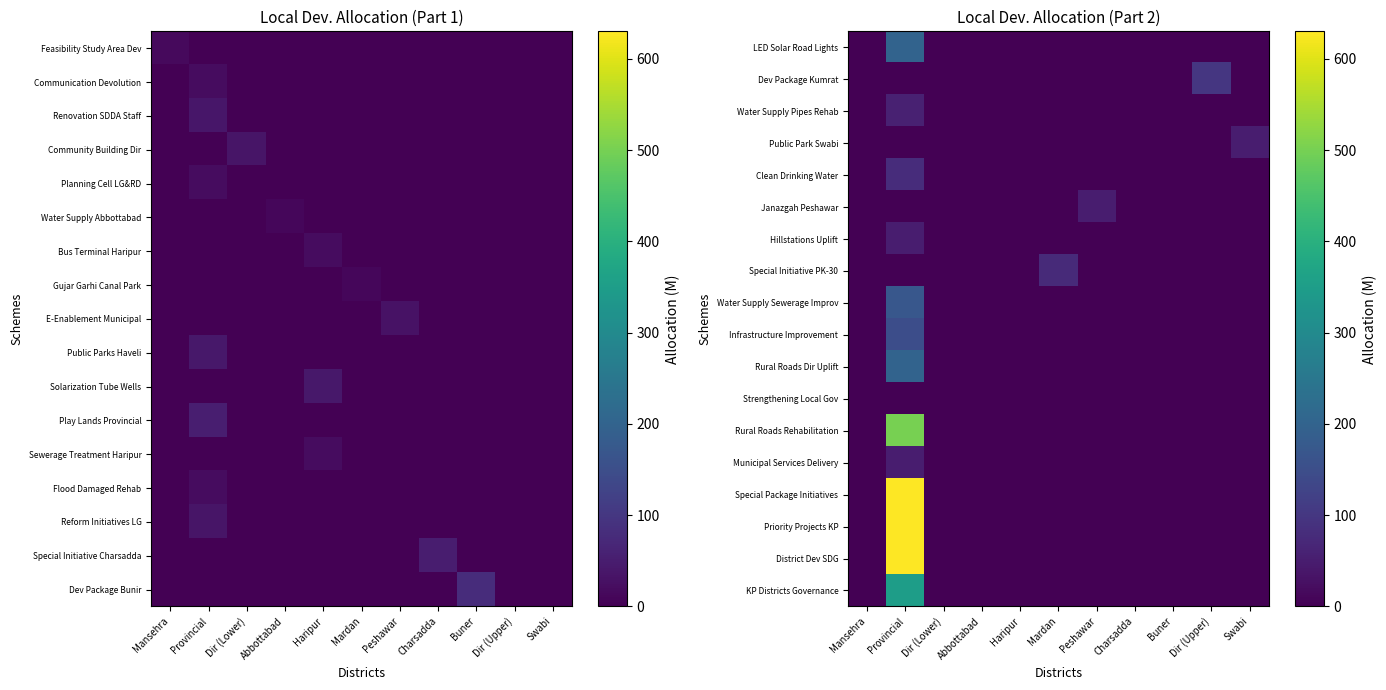

Which has a higher value, Abbottabad or Peshawar?

Abbottabad